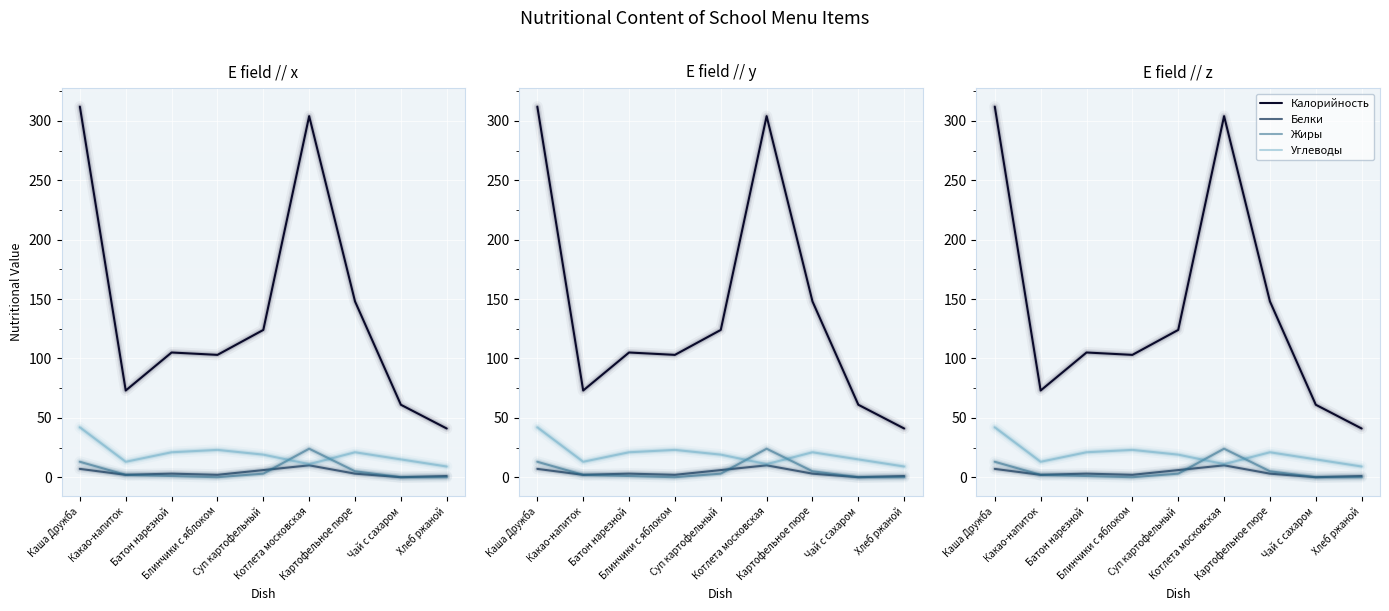

What is the average value of the Белки series?

4